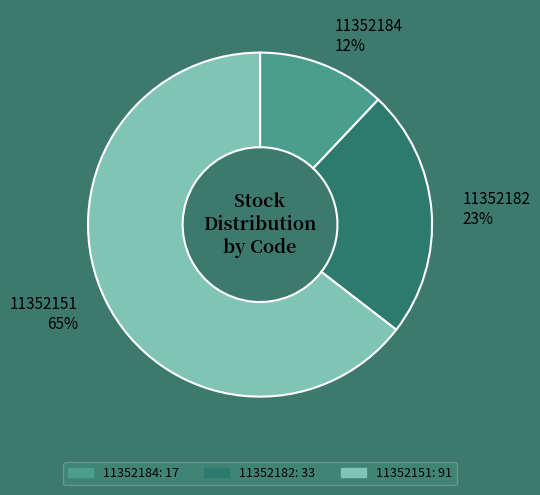

Which slice is the smallest?

11352184